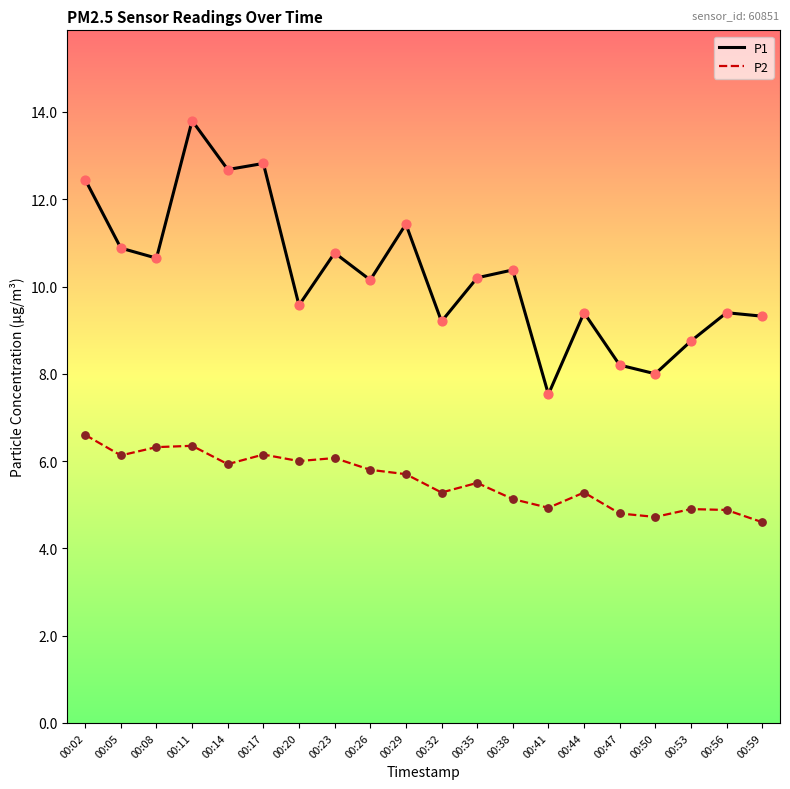

Which series has the largest total across all categories?

P1